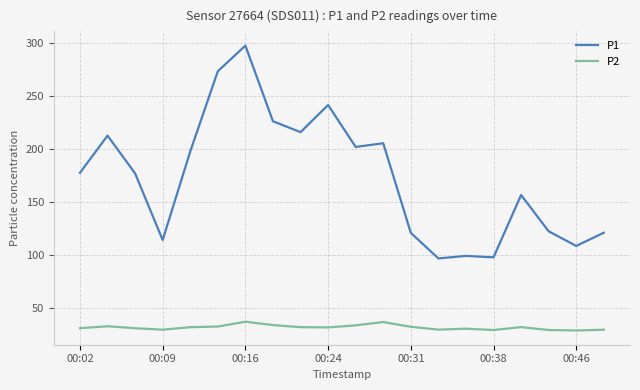

What is the minimum value shown in the chart?

29.2